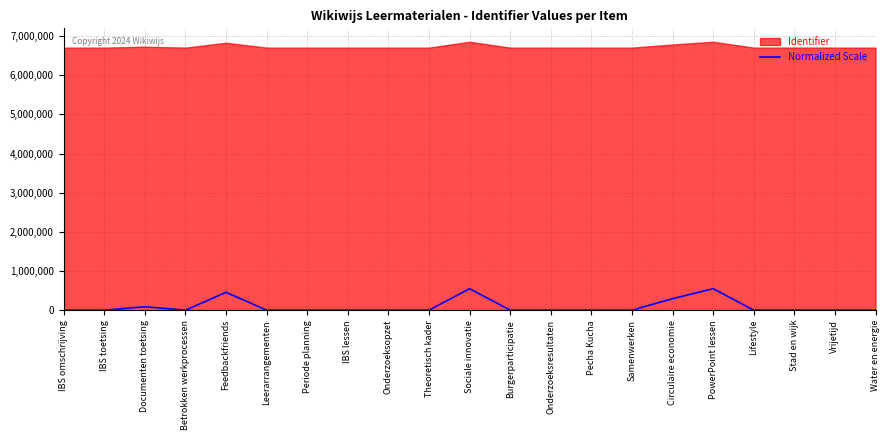

Which label corresponds to the largest value in the chart?

PowerPoint lessen